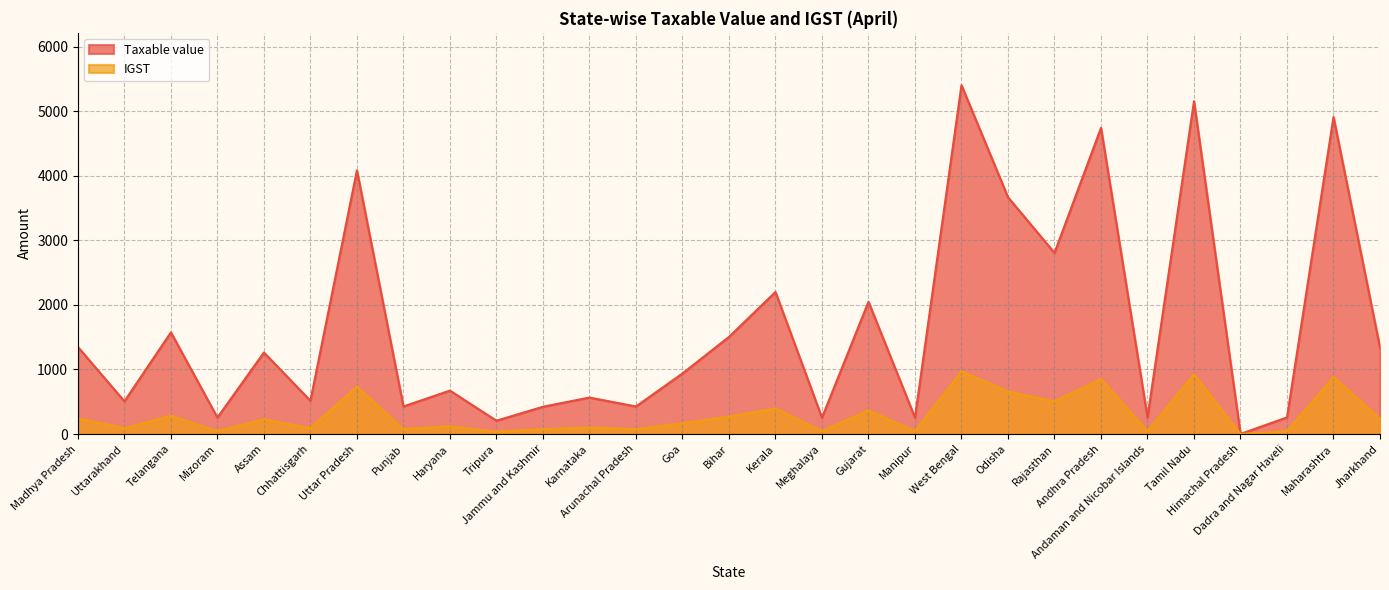

Reading right to left, transcribe all the data shown in this chart.

Taxable value: 1335.6	4908.5	257.6	1.7	5153.4	257.6	4741.5	2805.9	3667.0	5402.6	253.4	2048.3	253.4	2200.0	1504.2	938.1	427.1	565.2	422.9	206.8	672.9	427.1	4083.9	515.3	1262.7	255.1	1574.6	506.8	1349.2
IGST: 240.4	883.5	46.4	0.3	927.6	46.4	853.5	505.1	660.0	972.4	45.6	368.7	45.6	396.0	270.8	168.9	76.9	101.8	76.1	37.2	121.1	76.9	735.1	92.7	227.3	45.9	283.4	91.2	242.8